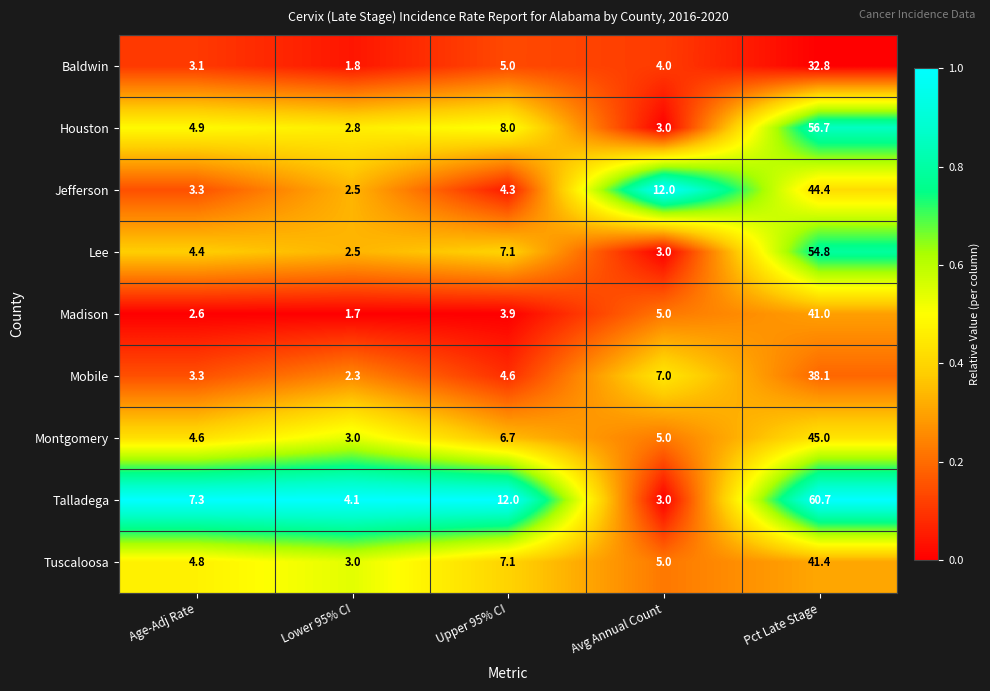

What is the total value across all series at Upper 95% CI?

58.7